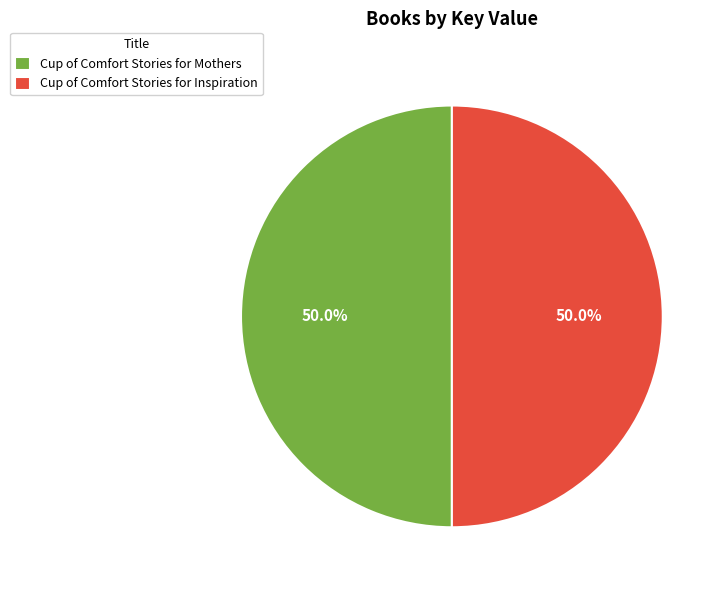

Combined, do Cup of Comfort Stories for Inspiration and Cup of Comfort Stories for Mothers account for over 50%?

Yes